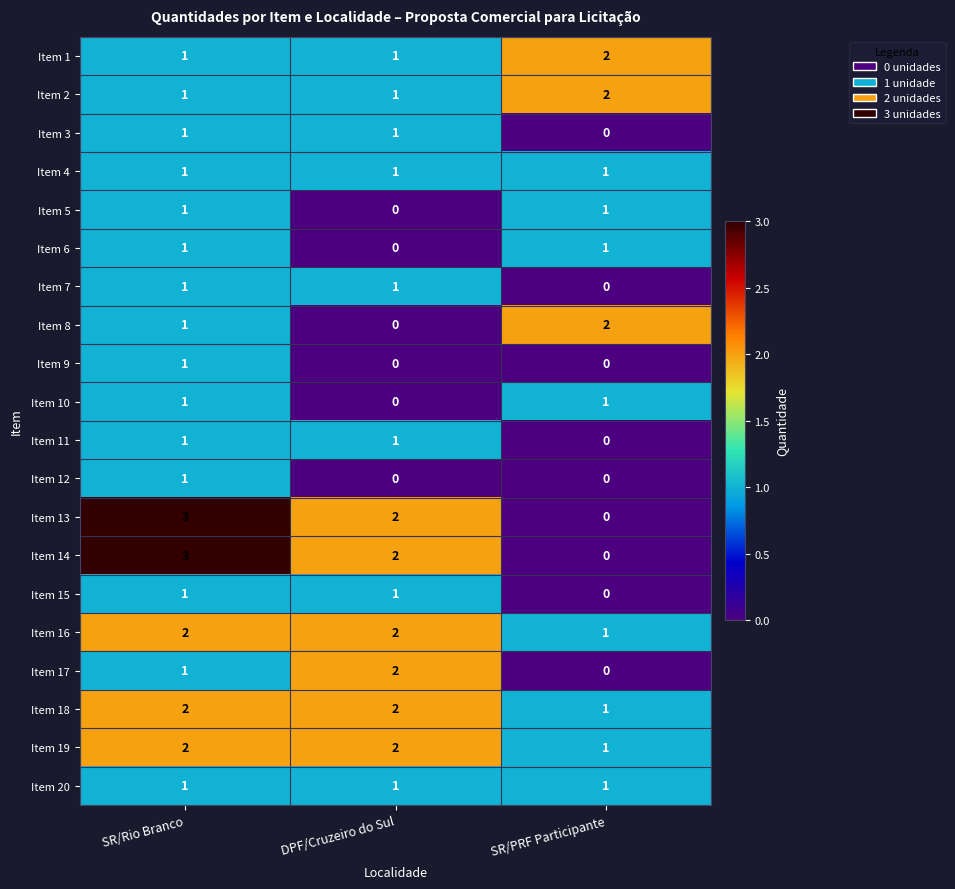

Where is Item 15 nearest to the value 0?

SR/PRF Participante